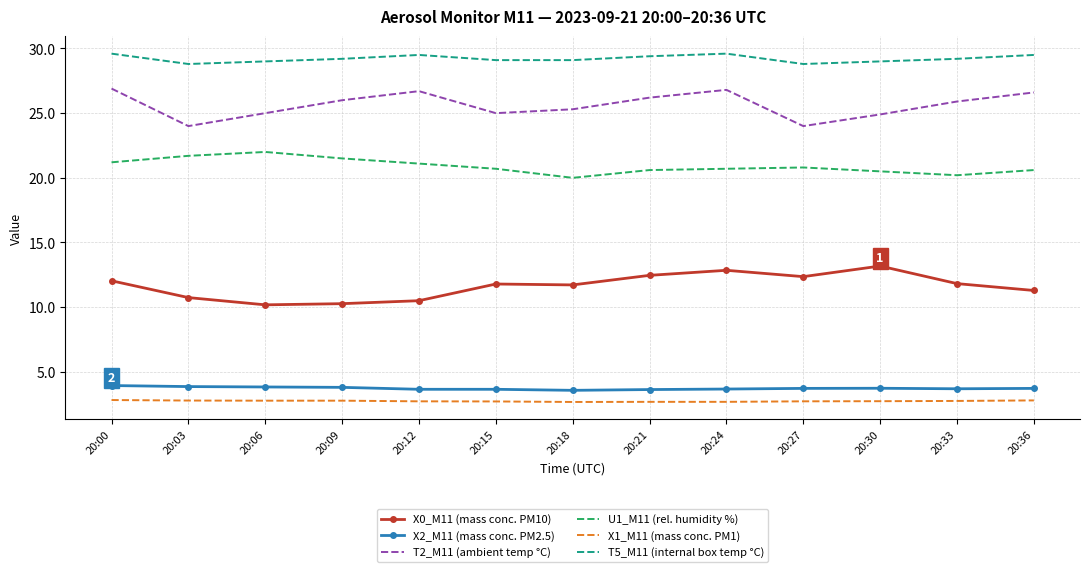

What is the sum of the X2_M11 (mass conc. PM2.5) values at 20:21 and 20:30?

7.4